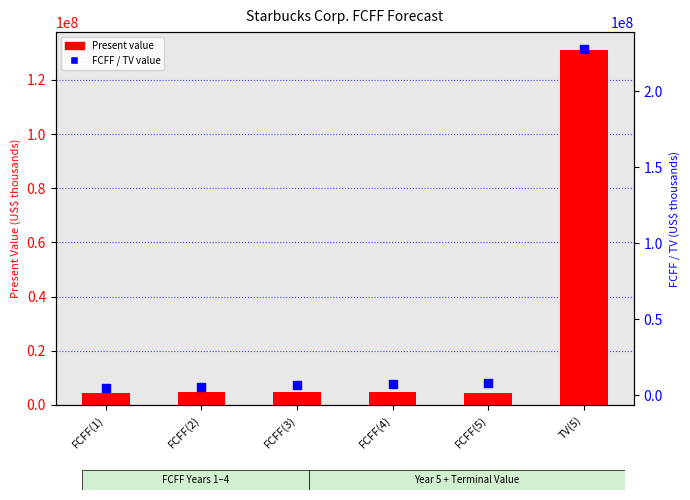

What are all the series names shown in the legend?

Present value, FCFF / TV value